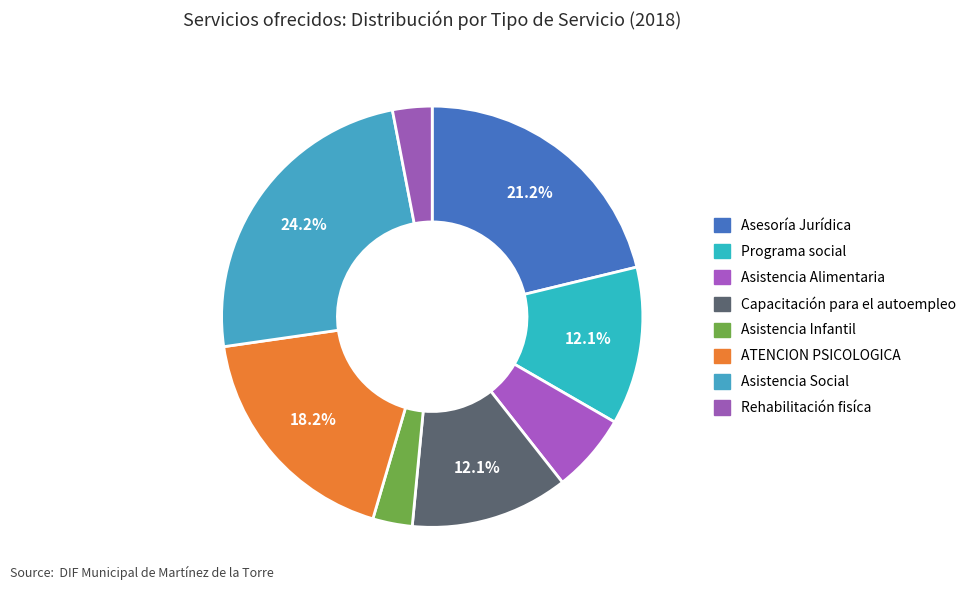

How many segments does this pie chart have?

8